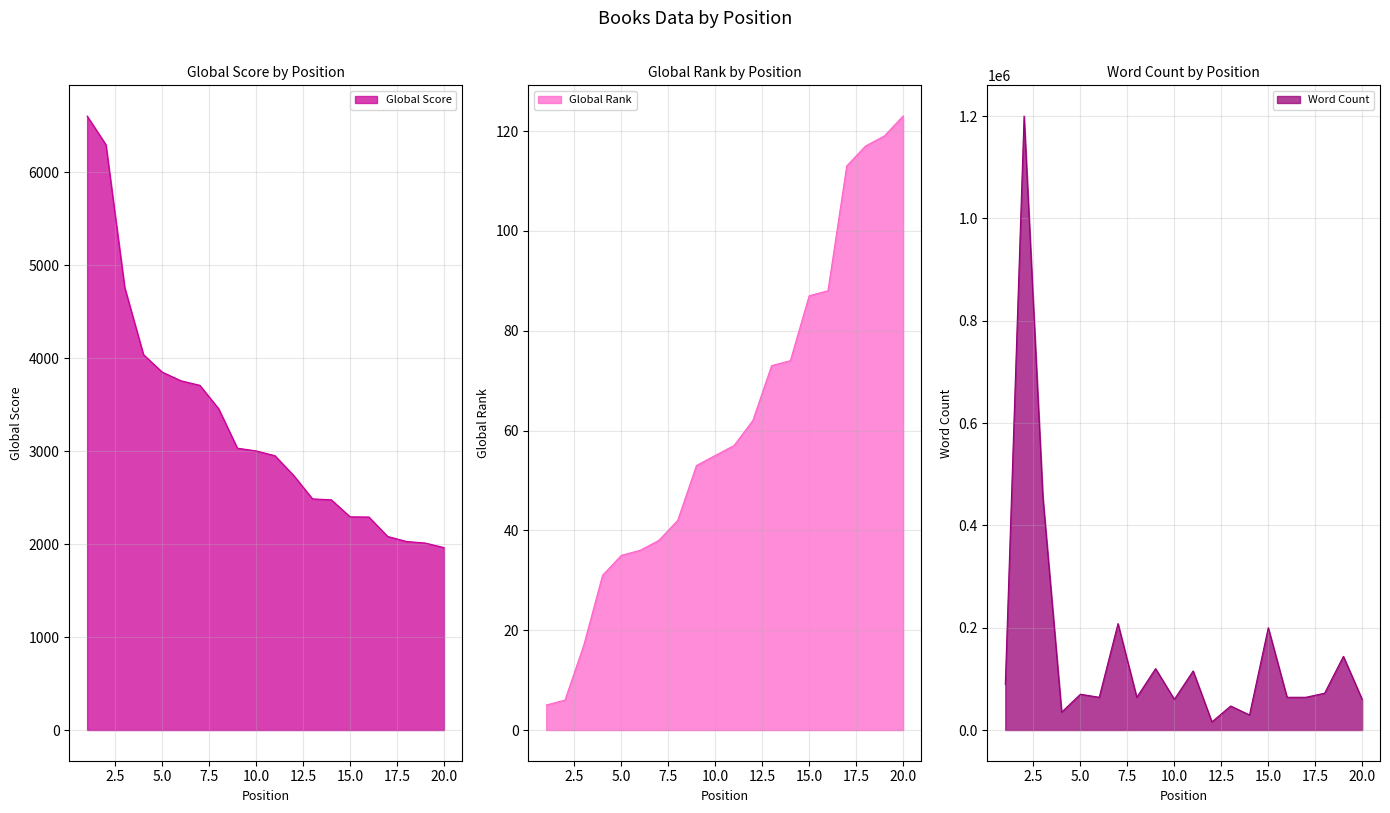

How many lines are shown in the chart?

3